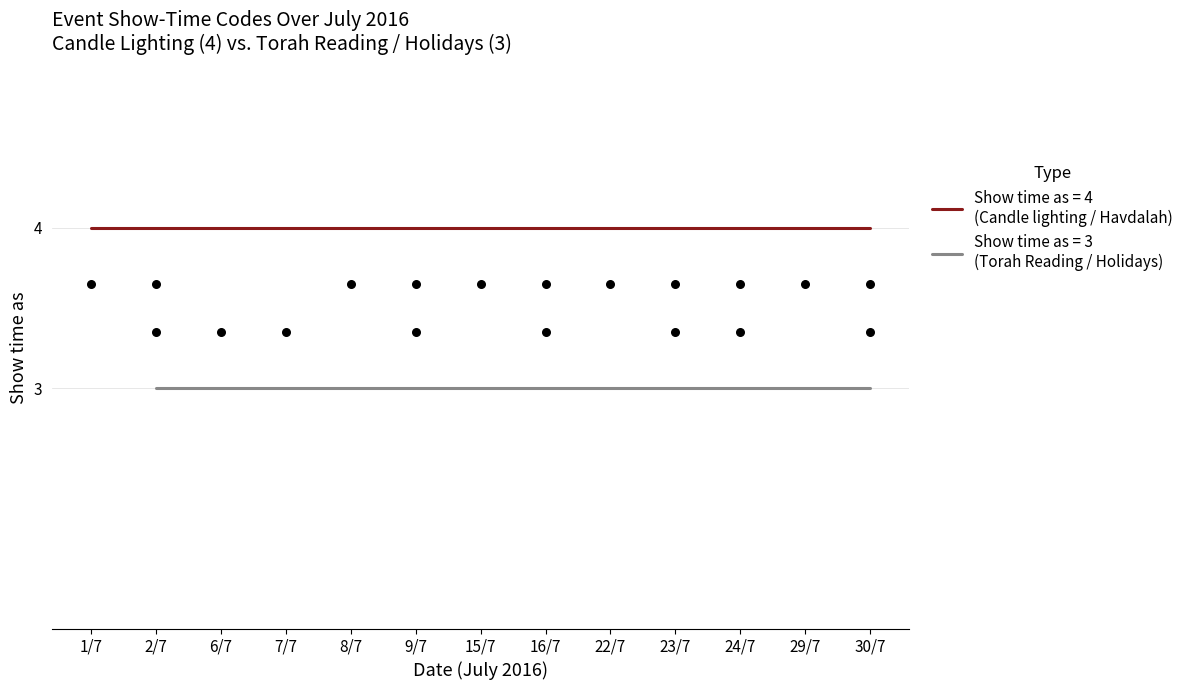

Which series reaches the maximum Y coordinate?

Show time as (value=4)